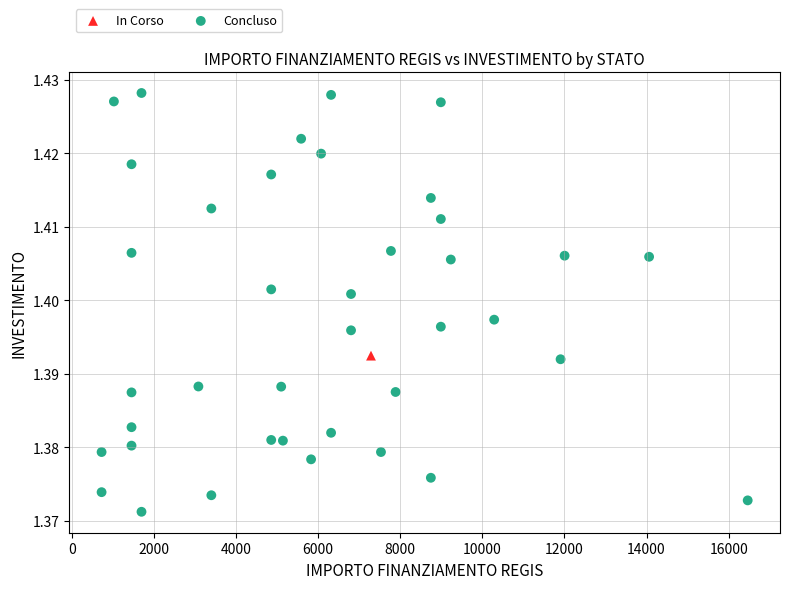

What are all the series names shown in the legend?

In Corso, Concluso